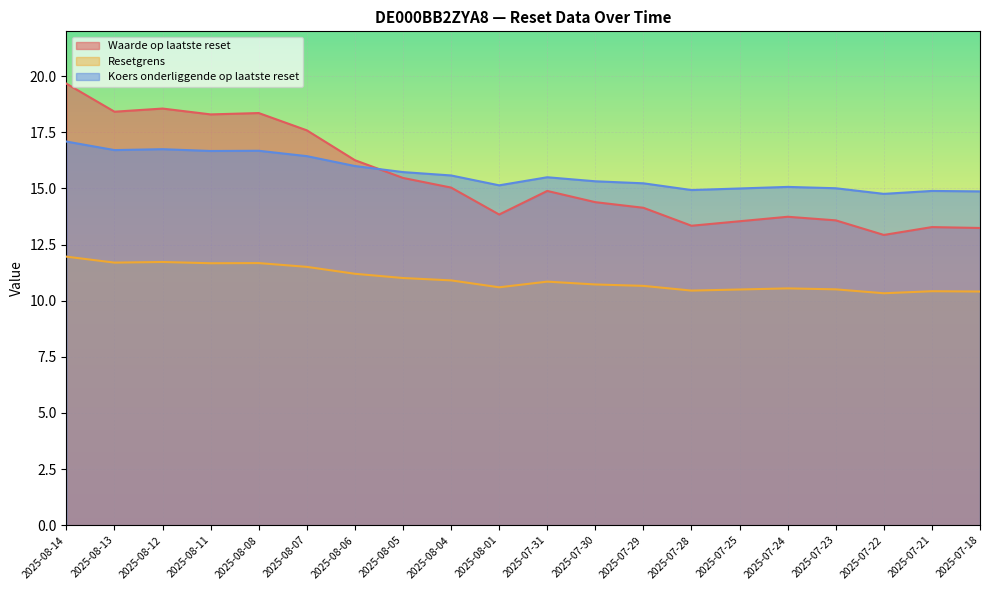

What is the total value across all series at 2025-08-12?

47.0